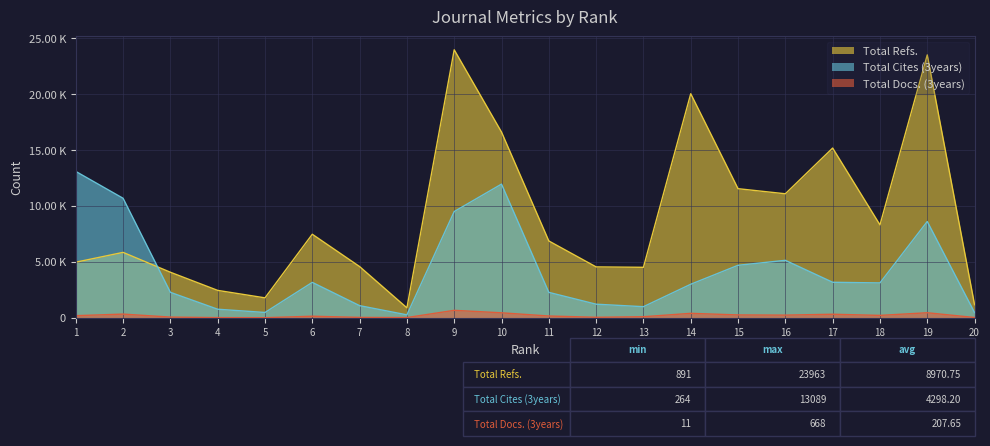

What is the minimum value shown in the chart?

11